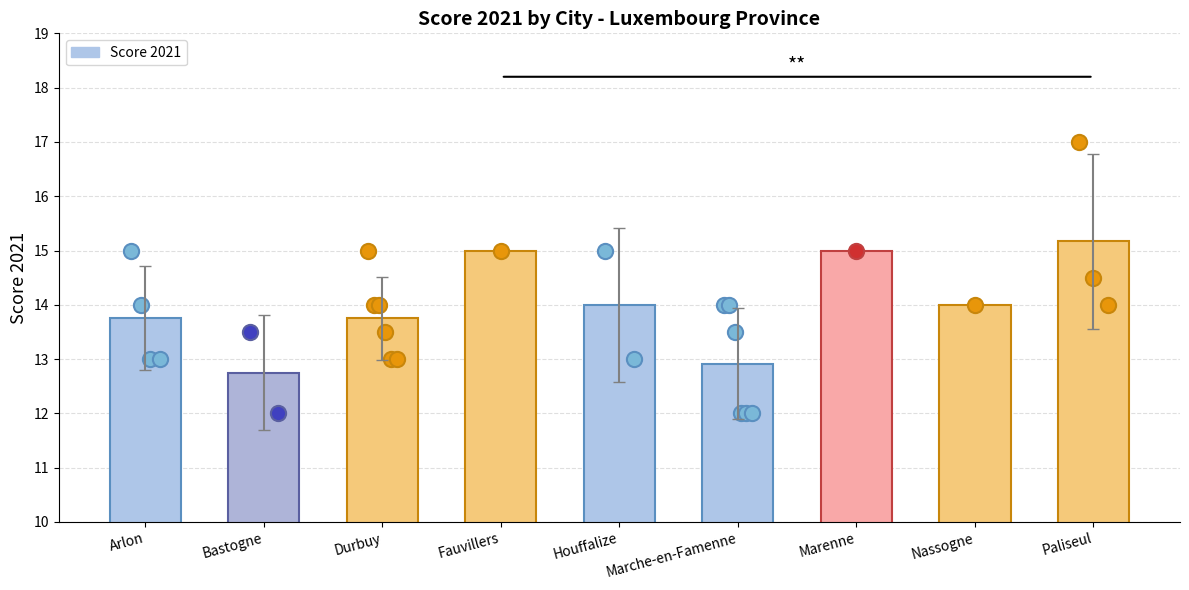

Which has a higher value, Durbuy or Nassogne?

Nassogne